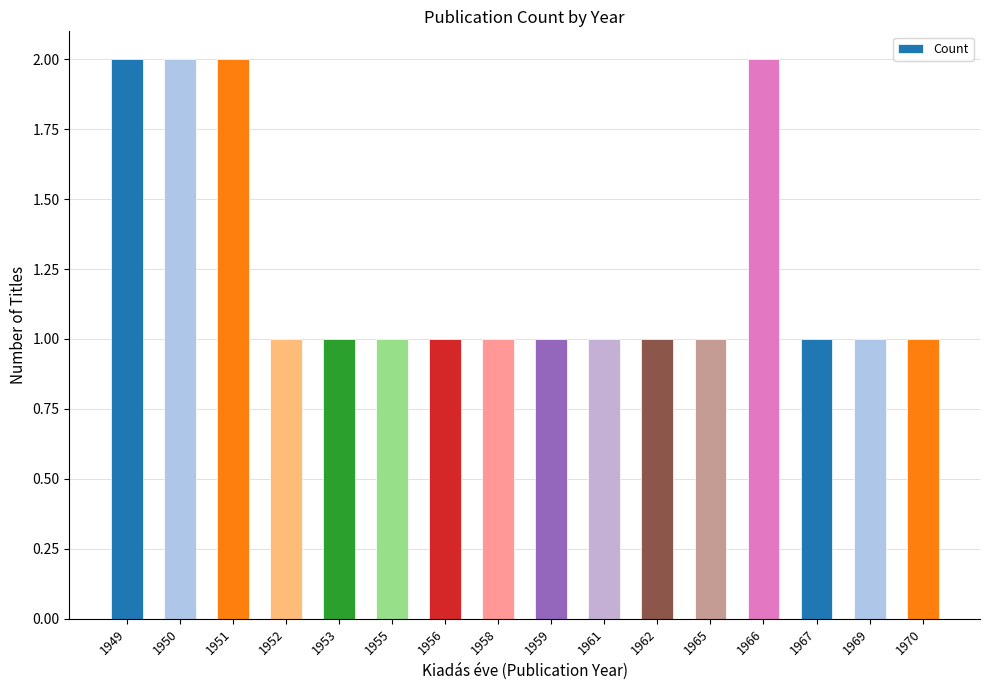

What is the approximate value at 1970?

1